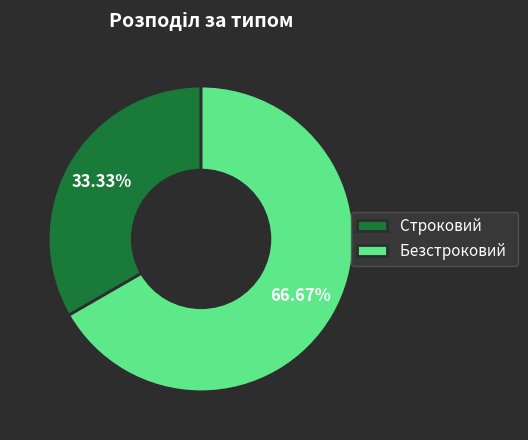

What percentage is NOT represented by Строковий?

66.7%